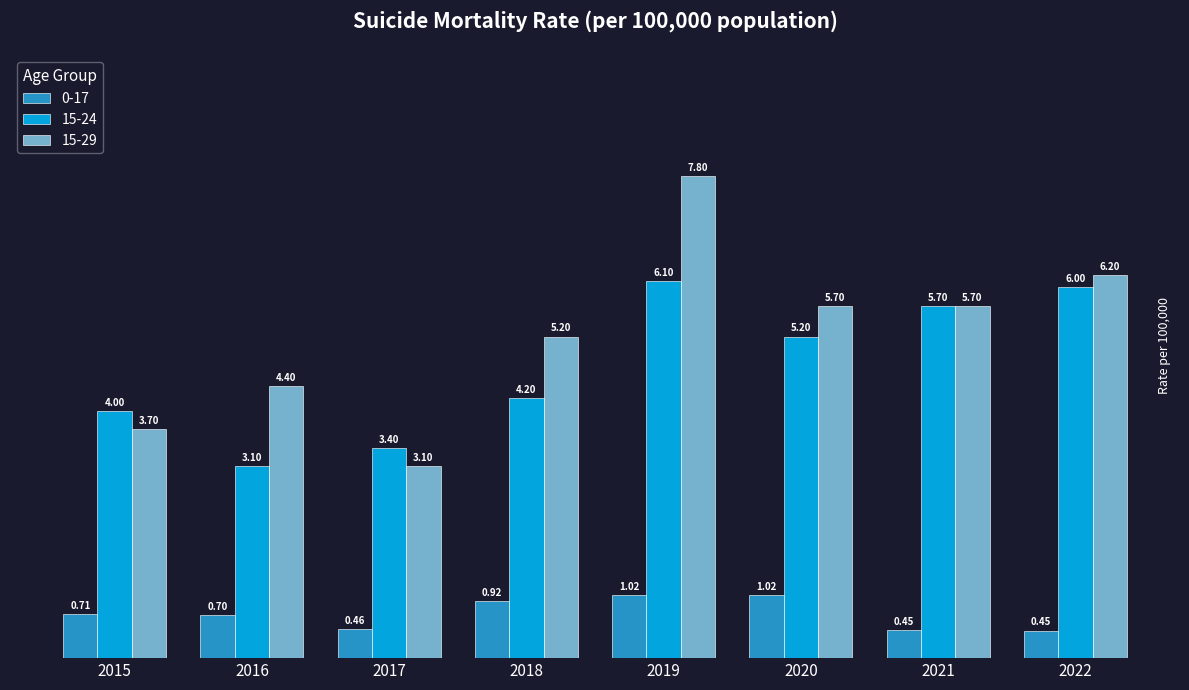

Which series changed the most between 2017 and 2022?

15-29